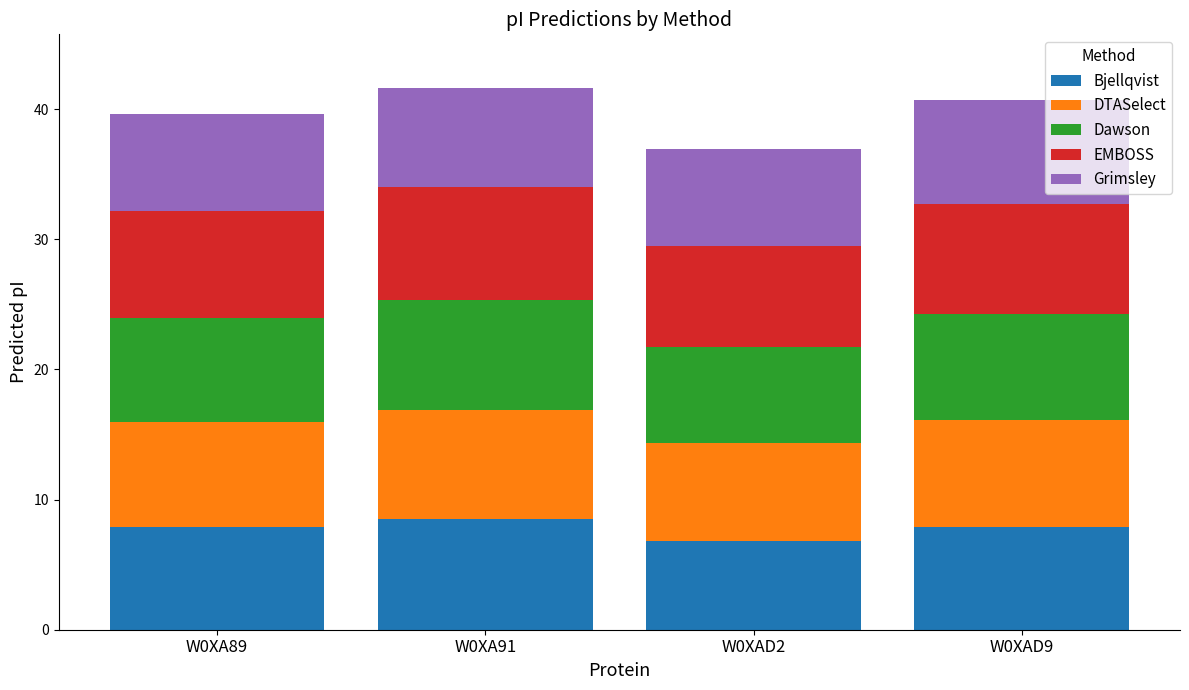

How many data points does each series have?

4